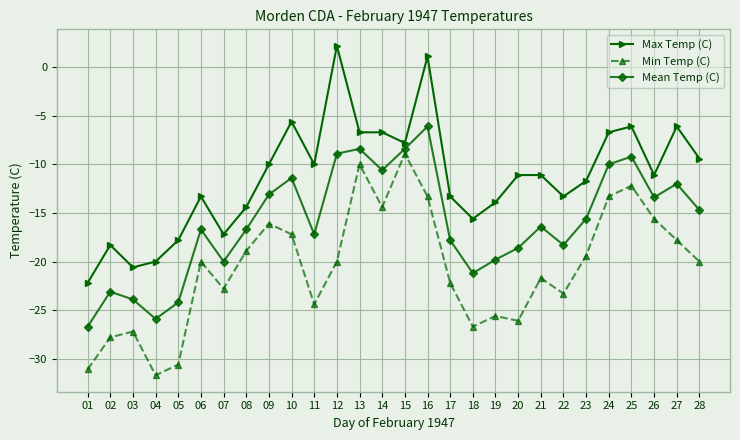

The Min Temp (C) series shows -20.0 at 28. True or false?

True